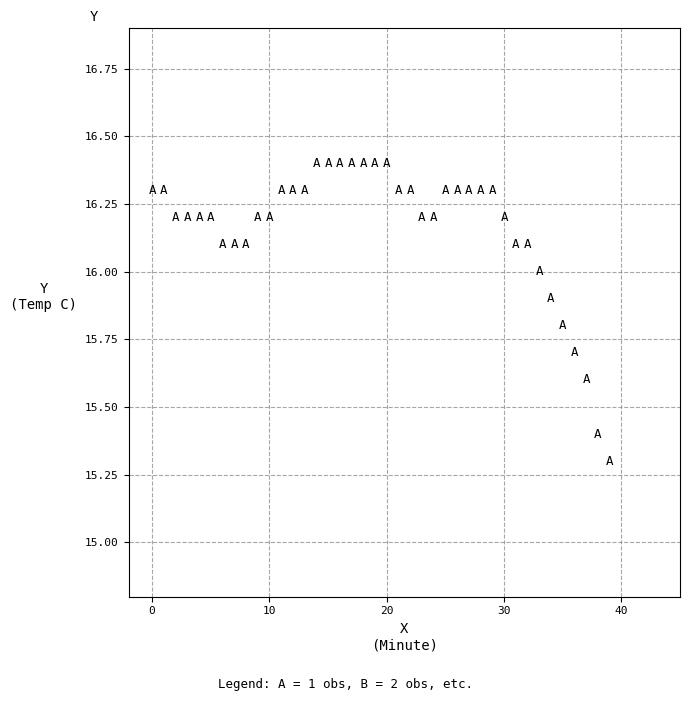

What Y value in the scatter plot is closest to 15?

15.3